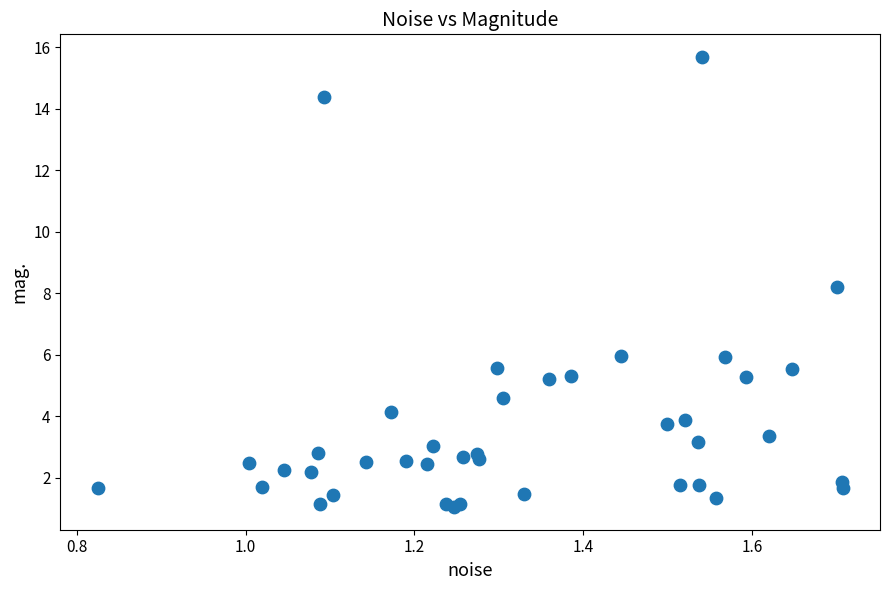

What Y value in the scatter plot is closest to 8?

8.2